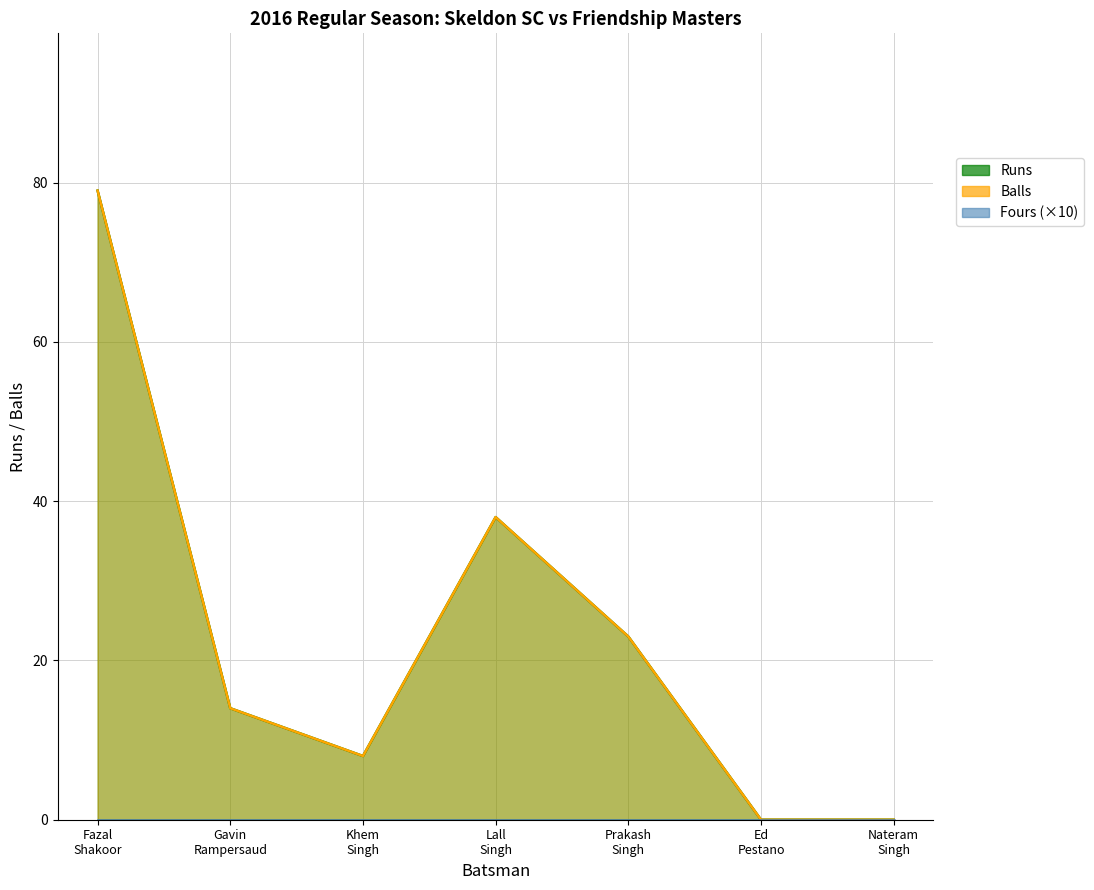

The value of Runs at Prakash
Singh is 14. True or false?

False